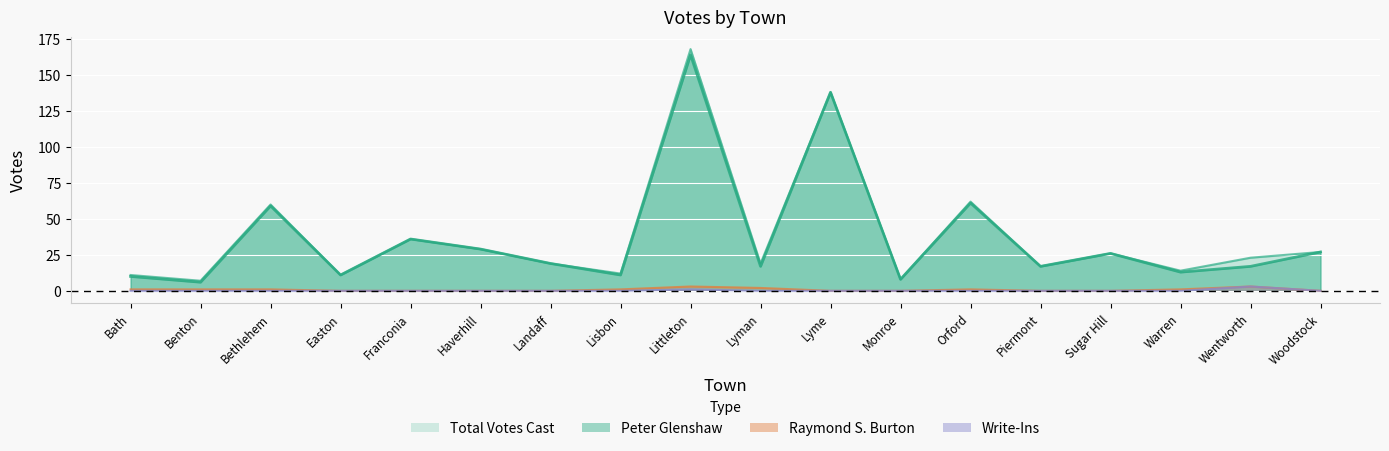

What is the difference between the second highest and minimum values in the Write-Ins series?

1